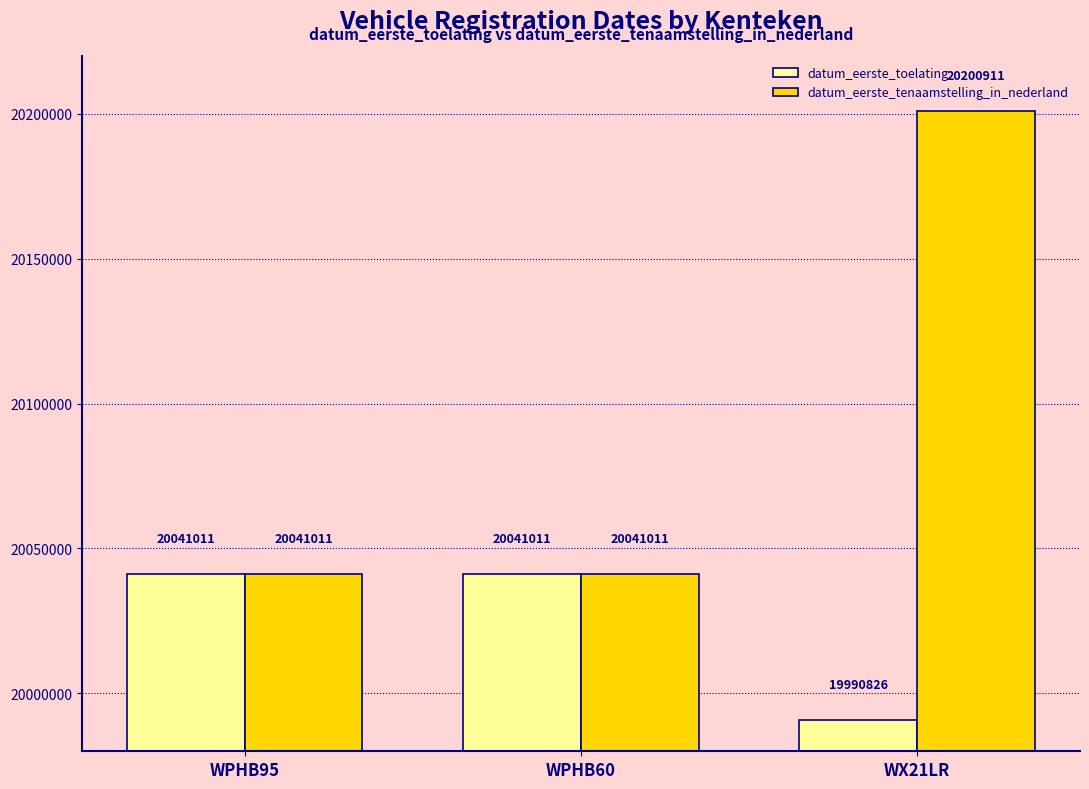

At which category is the sum across all series the highest?

WX21LR